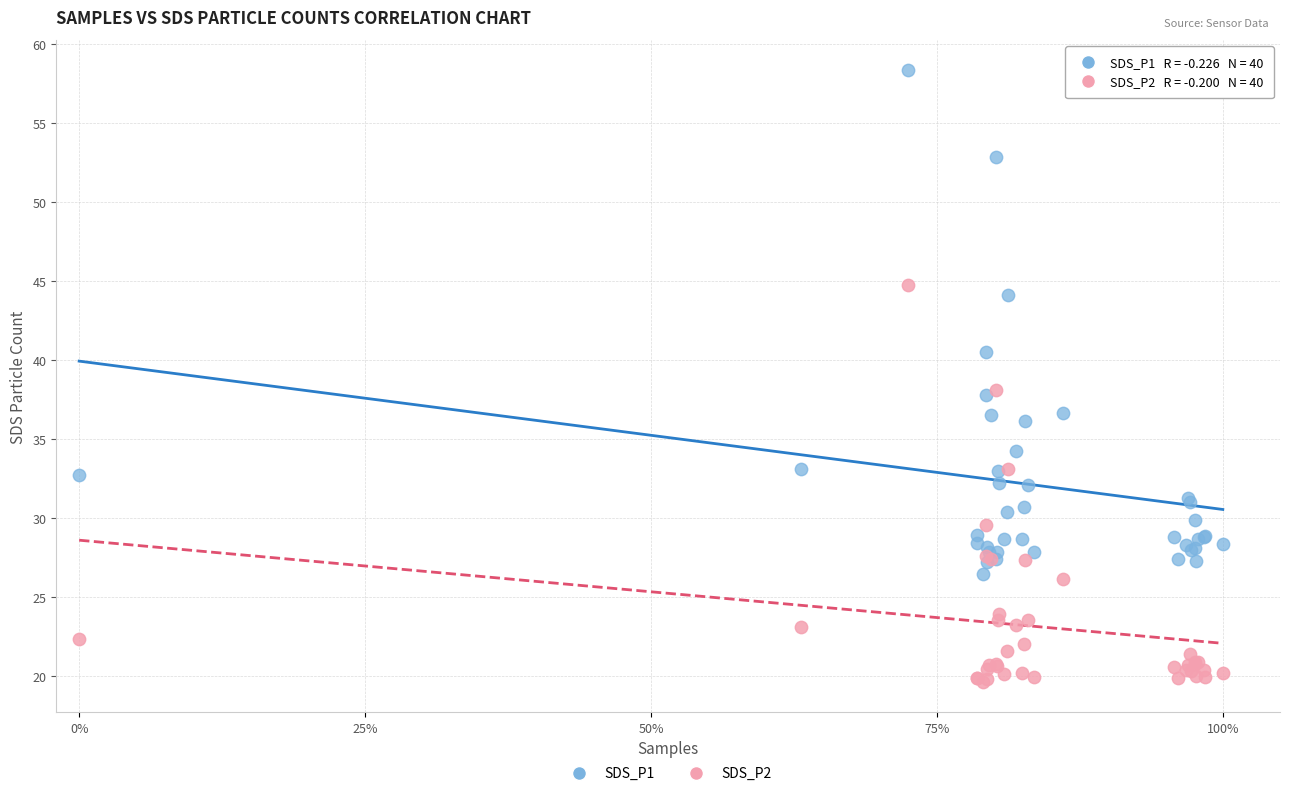

Which series contains the highest Y value?

SDS_P1